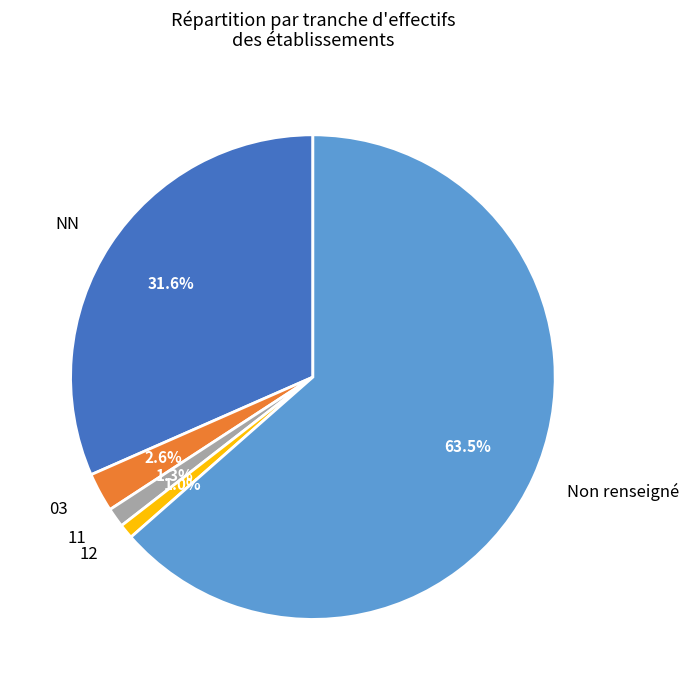

What portion of the pie excludes 11?

98.7%